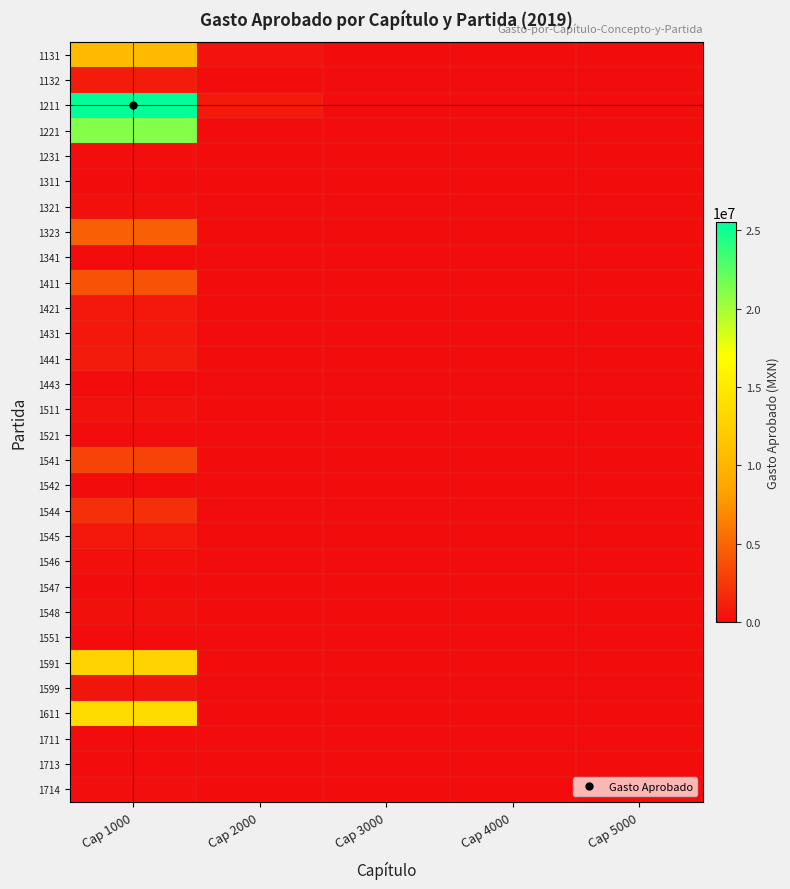

Reading right to left, list all the values displayed in this chart.

1131: Cap 5000=0	Cap 4000=0	Cap 3000=0	Cap 2000=410091	Cap 1000=10584532
1132: Cap 5000=0	Cap 4000=0	Cap 3000=0	Cap 2000=43394	Cap 1000=936339
1211: Cap 5000=0	Cap 4000=0	Cap 3000=0	Cap 2000=754941	Cap 1000=25537151
1221: Cap 5000=0	Cap 4000=0	Cap 3000=0	Cap 2000=37418	Cap 1000=21137523
1231: Cap 5000=0	Cap 4000=0	Cap 3000=0	Cap 2000=0	Cap 1000=109736
1311: Cap 5000=0	Cap 4000=0	Cap 3000=0	Cap 2000=0	Cap 1000=29193
1321: Cap 5000=0	Cap 4000=0	Cap 3000=0	Cap 2000=0	Cap 1000=235347
1323: Cap 5000=0	Cap 4000=0	Cap 3000=0	Cap 2000=0	Cap 1000=4633678
1341: Cap 5000=0	Cap 4000=0	Cap 3000=0	Cap 2000=0	Cap 1000=72928
1411: Cap 5000=0	Cap 4000=0	Cap 3000=0	Cap 2000=0	Cap 1000=3937291
1421: Cap 5000=0	Cap 4000=0	Cap 3000=0	Cap 2000=0	Cap 1000=656310
1431: Cap 5000=0	Cap 4000=0	Cap 3000=0	Cap 2000=0	Cap 1000=688192
1441: Cap 5000=0	Cap 4000=0	Cap 3000=0	Cap 2000=0	Cap 1000=824296
1443: Cap 5000=0	Cap 4000=0	Cap 3000=0	Cap 2000=0	Cap 1000=63020
1511: Cap 5000=0	Cap 4000=0	Cap 3000=0	Cap 2000=0	Cap 1000=301863
1521: Cap 5000=0	Cap 4000=0	Cap 3000=0	Cap 2000=0	Cap 1000=0
1541: Cap 5000=0	Cap 4000=0	Cap 3000=0	Cap 2000=0	Cap 1000=3043535
1542: Cap 5000=0	Cap 4000=0	Cap 3000=0	Cap 2000=0	Cap 1000=25001
1544: Cap 5000=0	Cap 4000=0	Cap 3000=0	Cap 2000=0	Cap 1000=1957497
1545: Cap 5000=0	Cap 4000=0	Cap 3000=0	Cap 2000=0	Cap 1000=663045
1546: Cap 5000=0	Cap 4000=0	Cap 3000=0	Cap 2000=0	Cap 1000=247104
1547: Cap 5000=0	Cap 4000=0	Cap 3000=0	Cap 2000=0	Cap 1000=32304
1548: Cap 5000=0	Cap 4000=0	Cap 3000=0	Cap 2000=0	Cap 1000=233739
1551: Cap 5000=0	Cap 4000=0	Cap 3000=0	Cap 2000=0	Cap 1000=2600
1591: Cap 5000=0	Cap 4000=0	Cap 3000=0	Cap 2000=0	Cap 1000=12858794
1599: Cap 5000=0	Cap 4000=0	Cap 3000=0	Cap 2000=0	Cap 1000=516247
1611: Cap 5000=0	Cap 4000=0	Cap 3000=0	Cap 2000=0	Cap 1000=13750992
1711: Cap 5000=0	Cap 4000=0	Cap 3000=0	Cap 2000=0	Cap 1000=28680
1713: Cap 5000=0	Cap 4000=0	Cap 3000=0	Cap 2000=0	Cap 1000=31200
1714: Cap 5000=0	Cap 4000=0	Cap 3000=0	Cap 2000=0	Cap 1000=148661